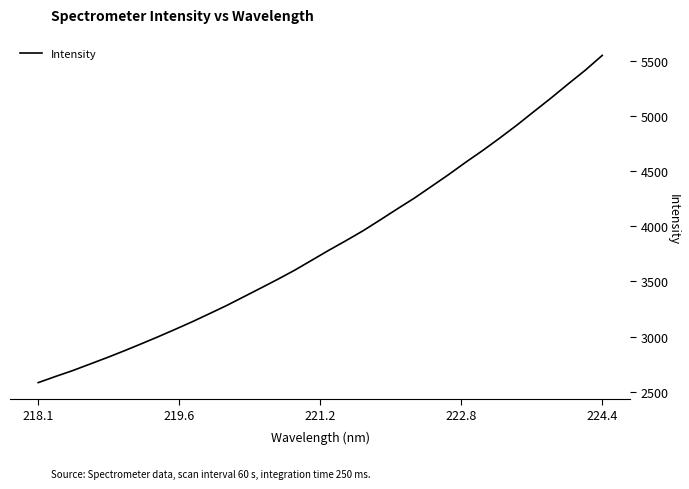

True or false: there are more than 1 points higher than both neighbors.

False